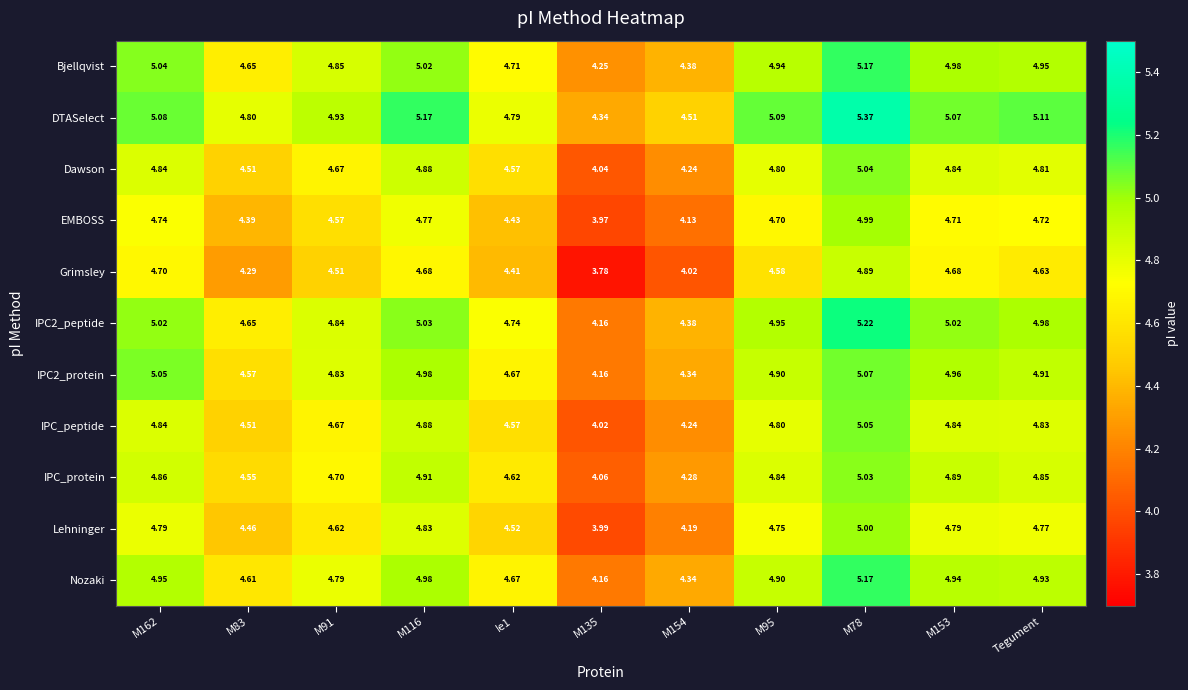

Which series has the largest range (max minus min)?

Grimsley